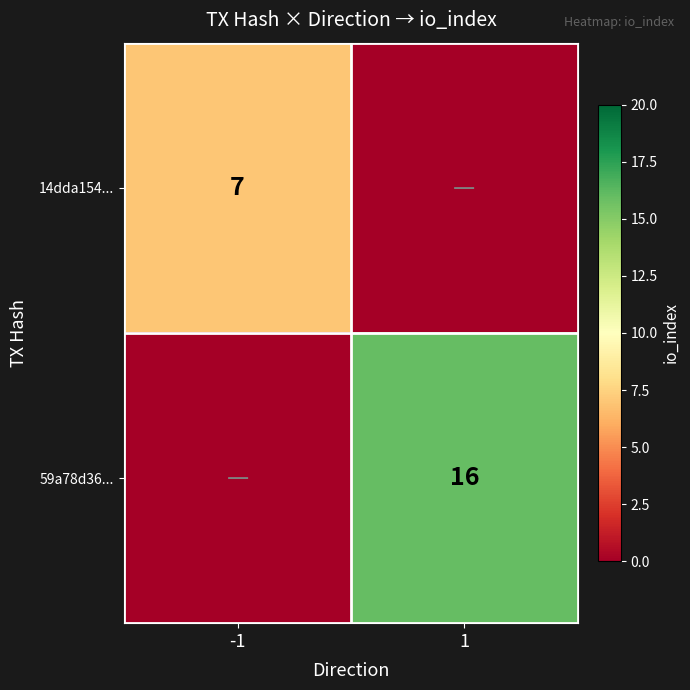

The value of 14dda154... at -1 is 3. True or false?

False